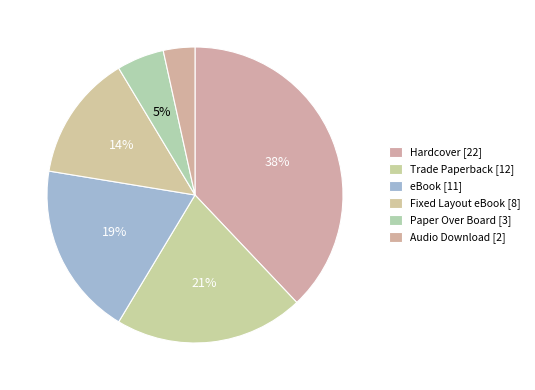

What is the change in value from Trade Paperback to eBook?

-1